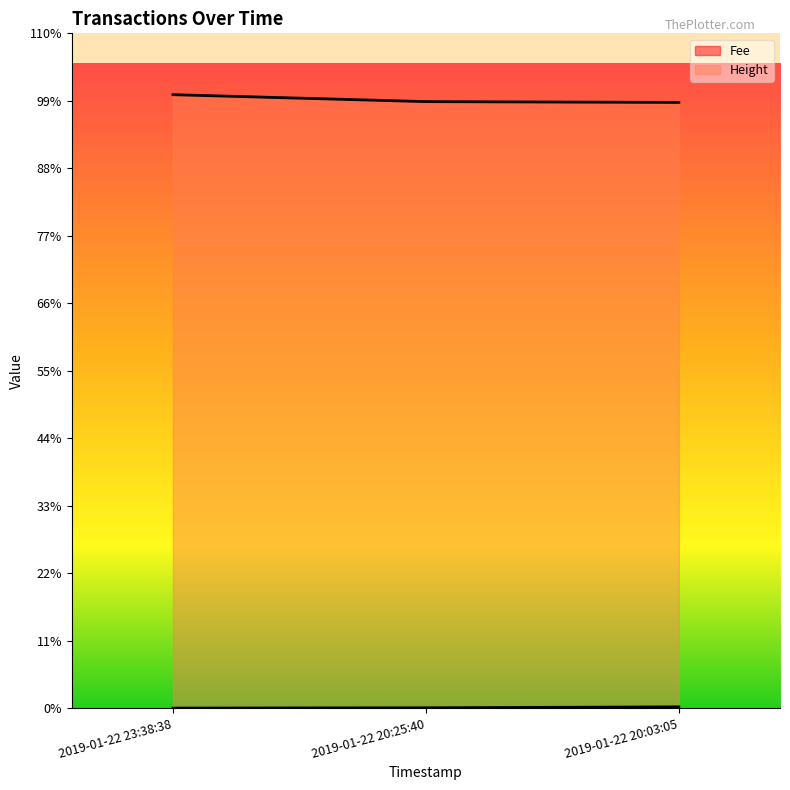

Between 2019-01-22 20:25:40 and 2019-01-22 23:38:38, which is larger?

2019-01-22 20:25:40